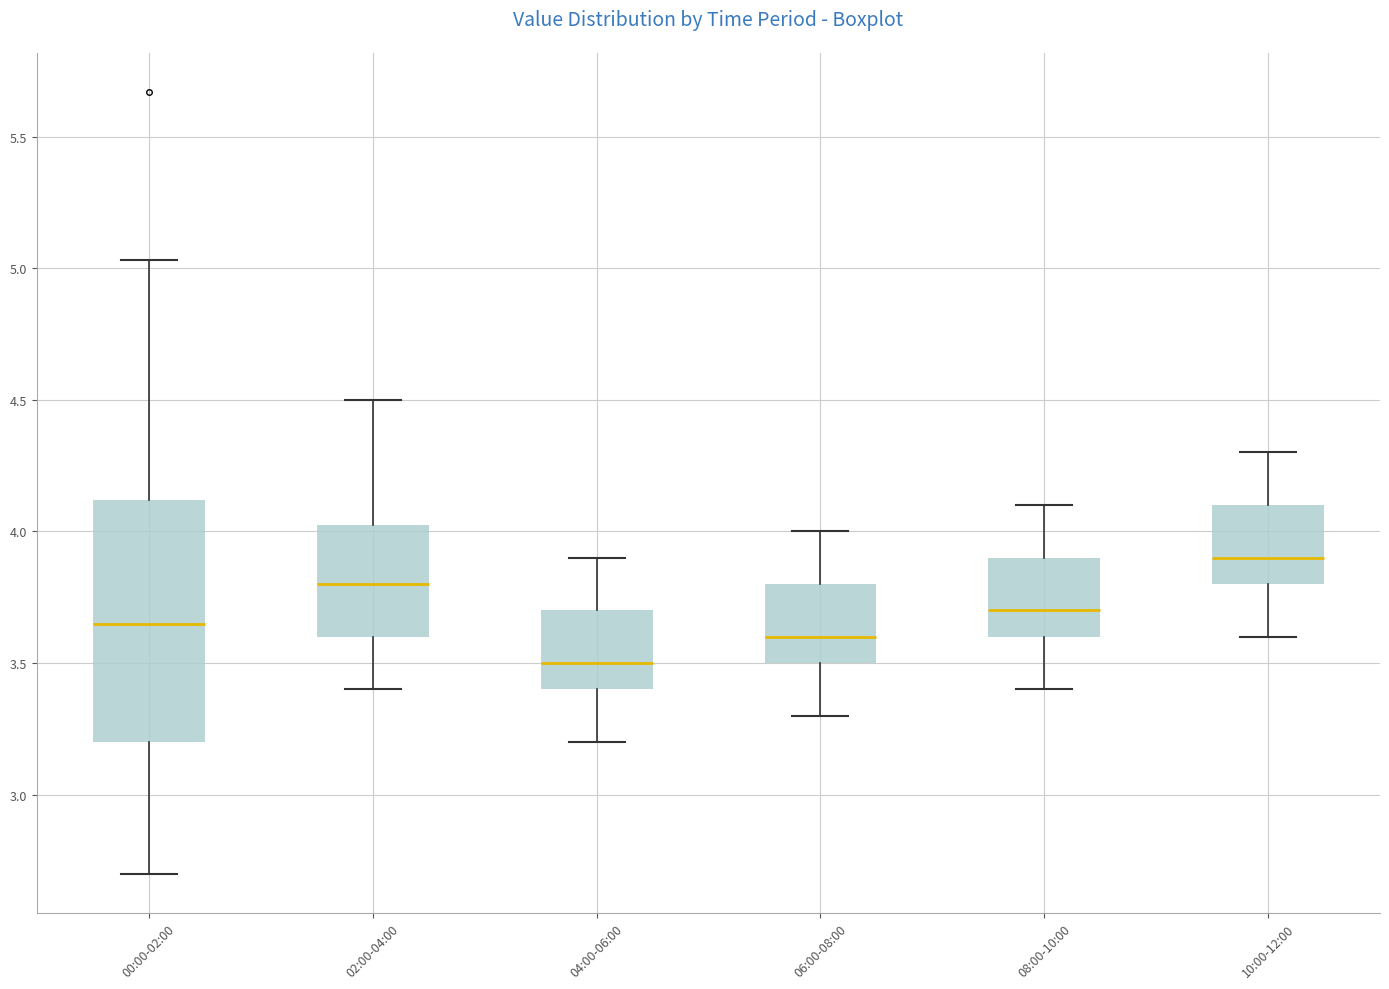

Which box's median line is the lowest?

04:00-06:00